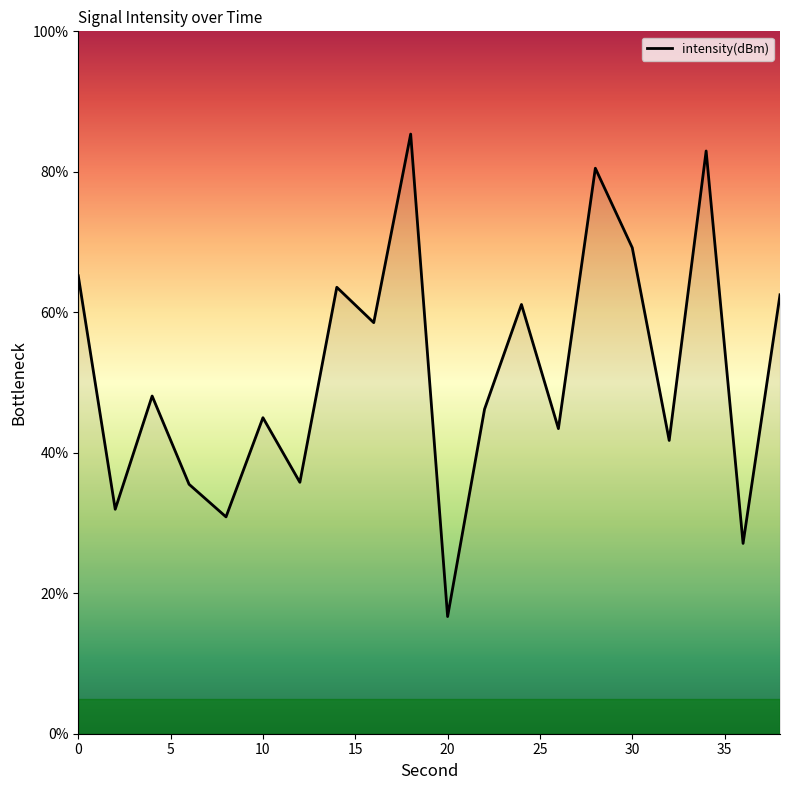

How many lines are shown in the chart?

1